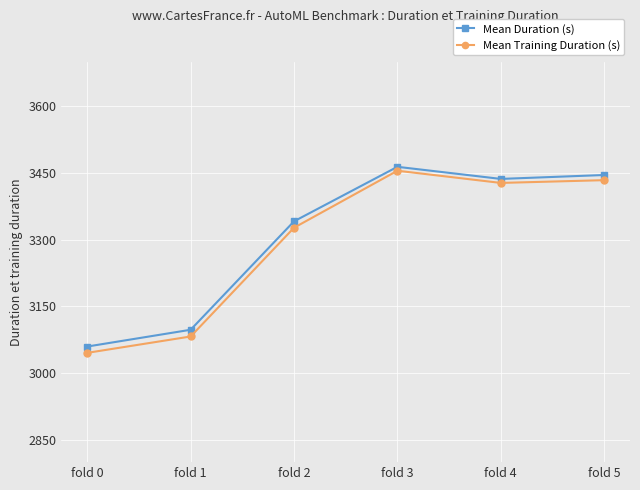

What is the sum of all Mean Training Duration (s) values?

19770.9